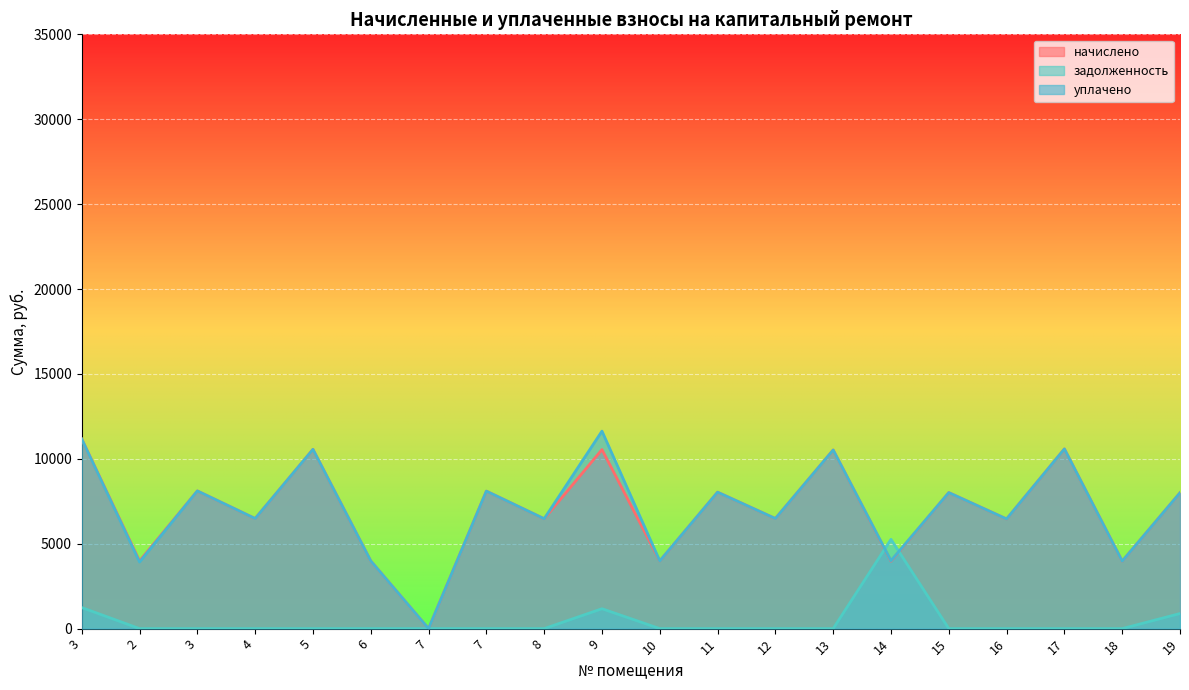

Between 5 and 9, which series saw the biggest shift?

задолженность